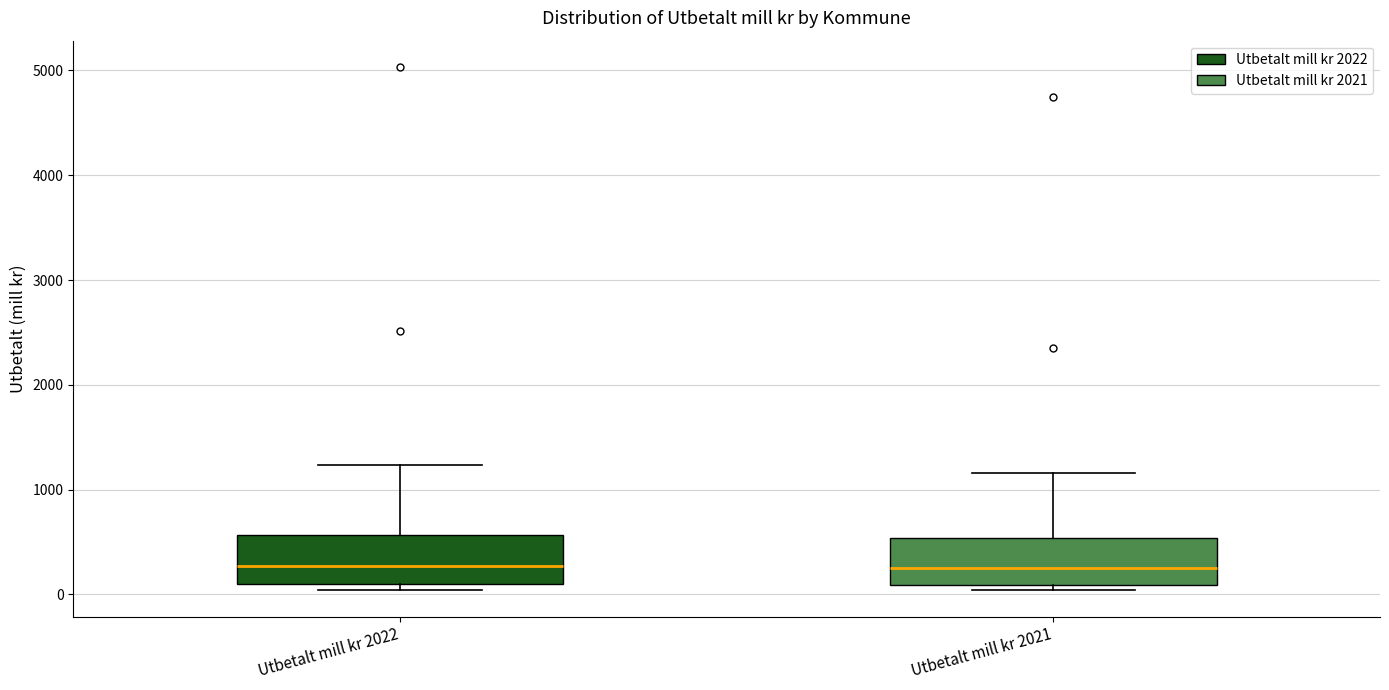

Where is the lower edge of the box for Utbetalt mill kr 2022 on the y-axis? The values are not printed on the chart, so give them approximately, as read against the axis.

100